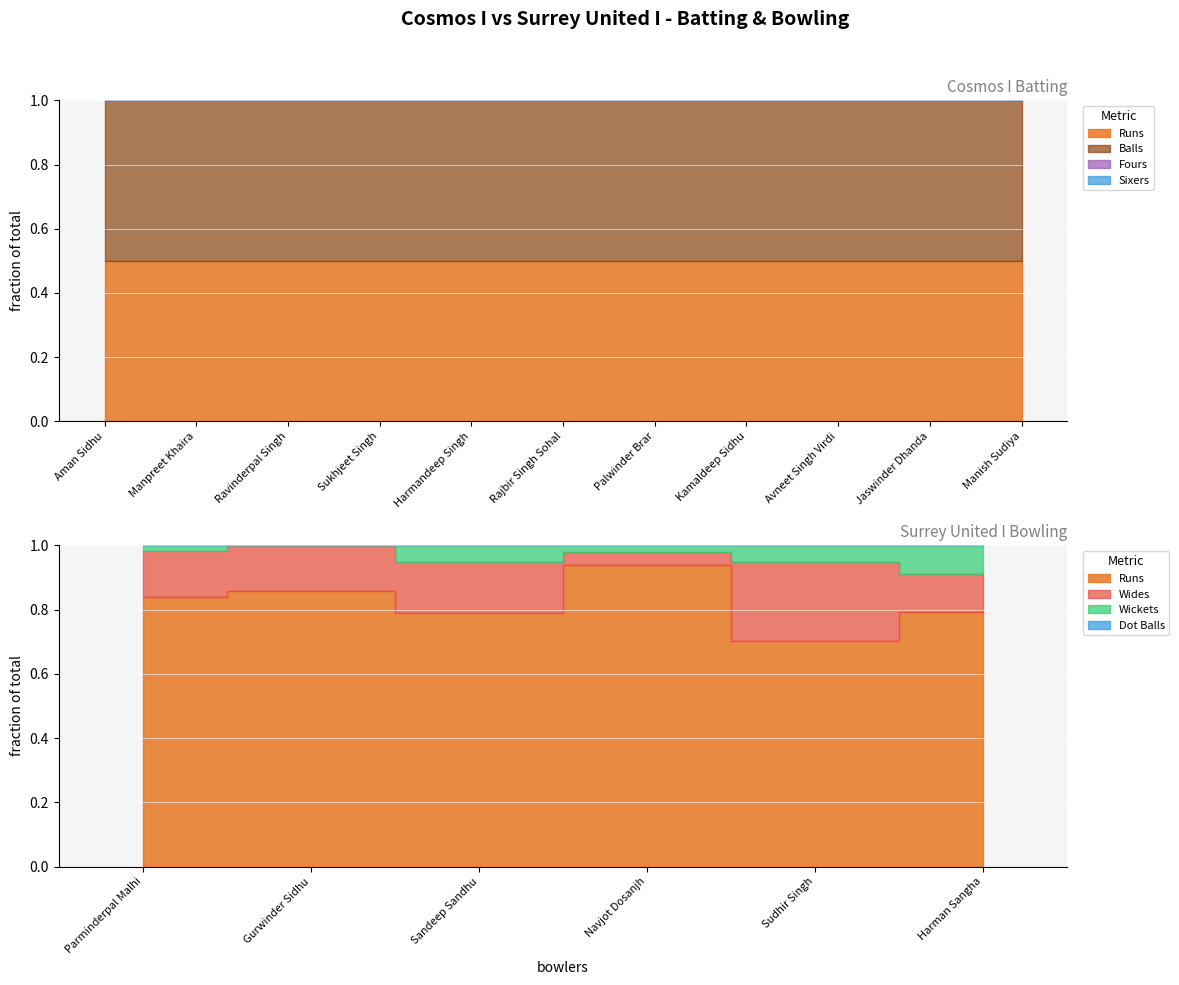

What is the sum of all Runs values?

171